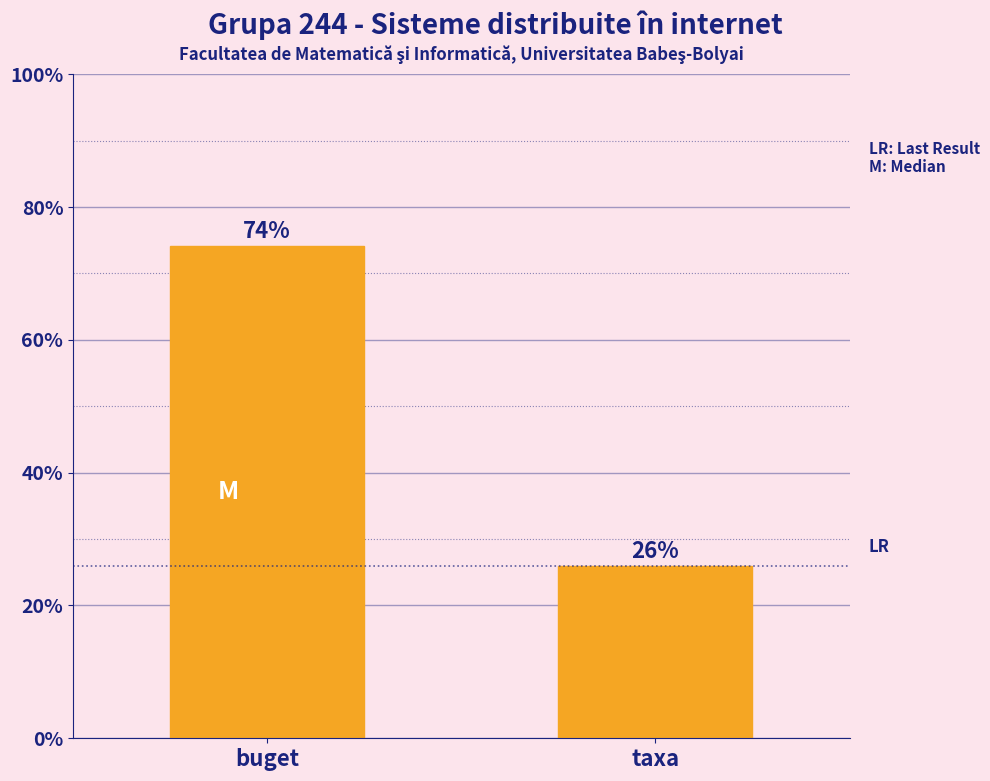

Which has a higher value, buget or taxa?

buget